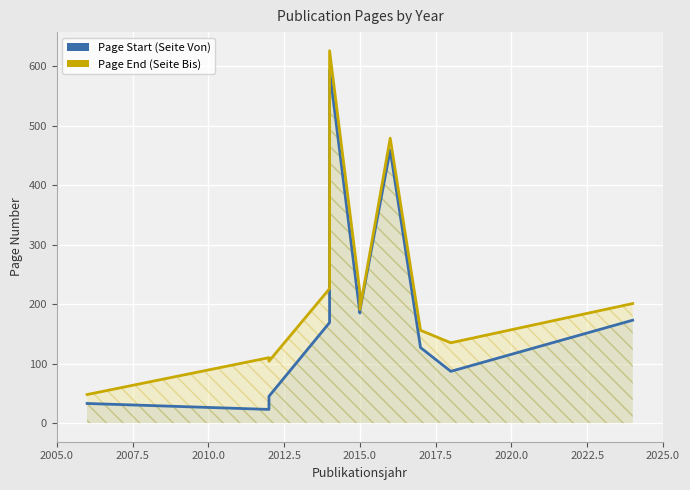

What is the greatest value displayed?

626